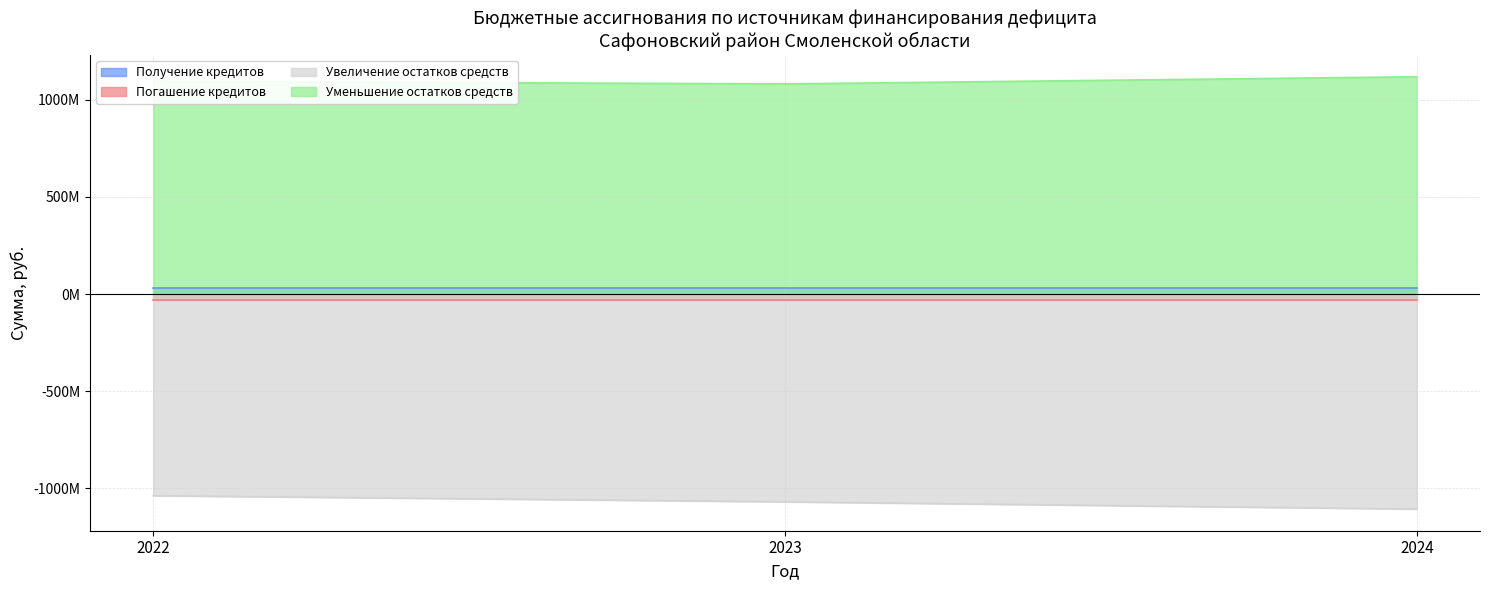

What is the smallest value displayed?

-1106054860.0